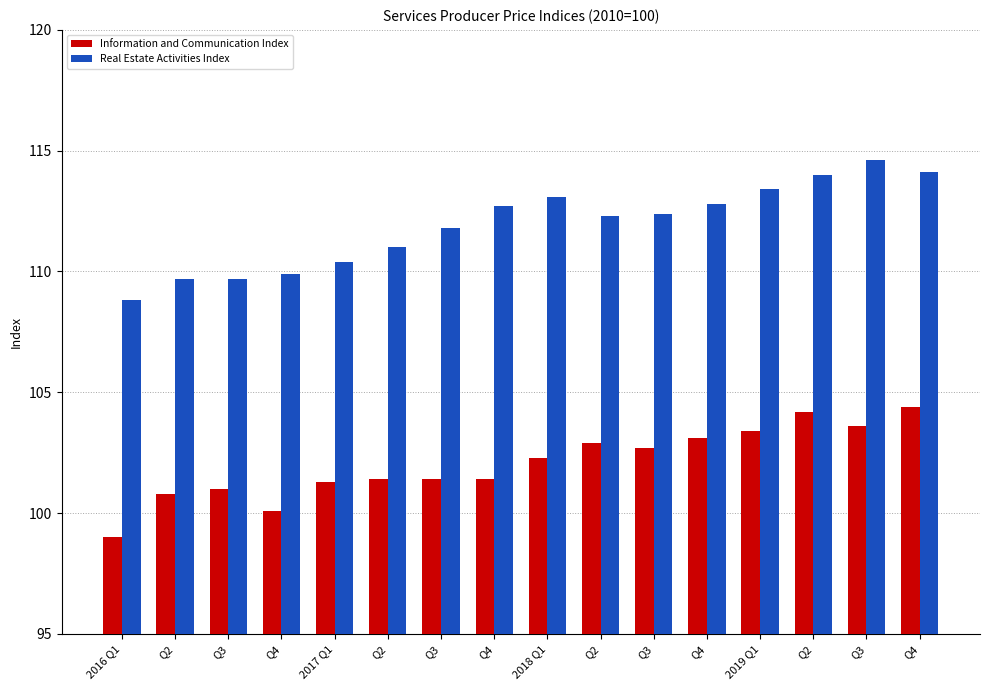

How many bars are there in each group?

2